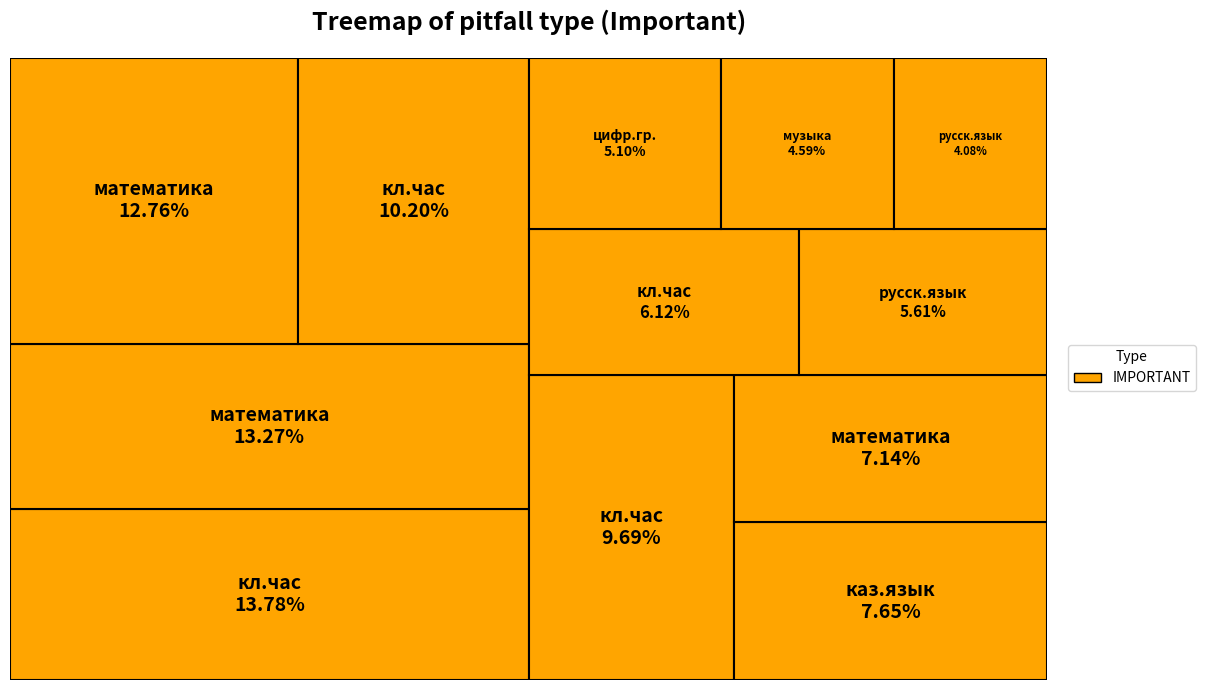

Which category has the smallest portion of the pie?

русск.язык(5б)